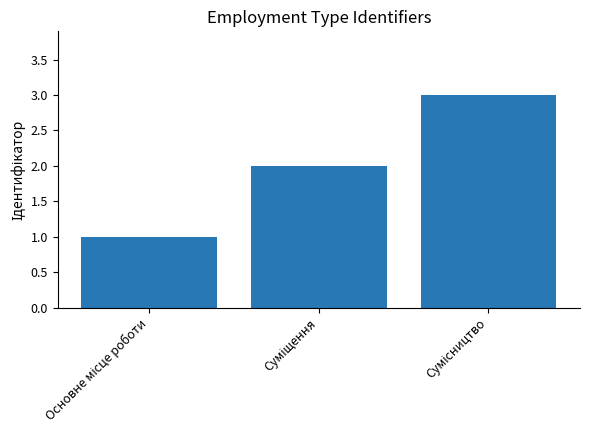

What is the minimum value shown in the chart?

1